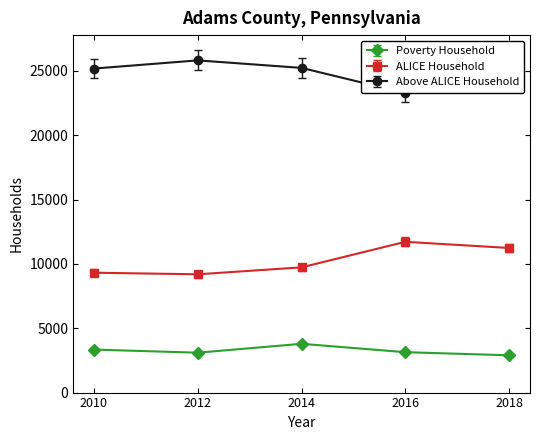

How many categories are shown in the chart?

5